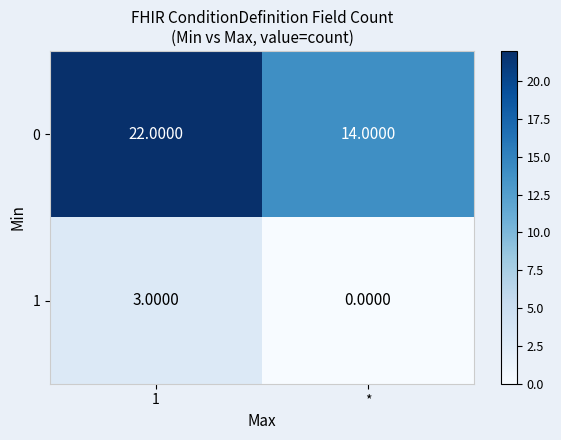

What is the difference between the highest and lowest values at 1?

19